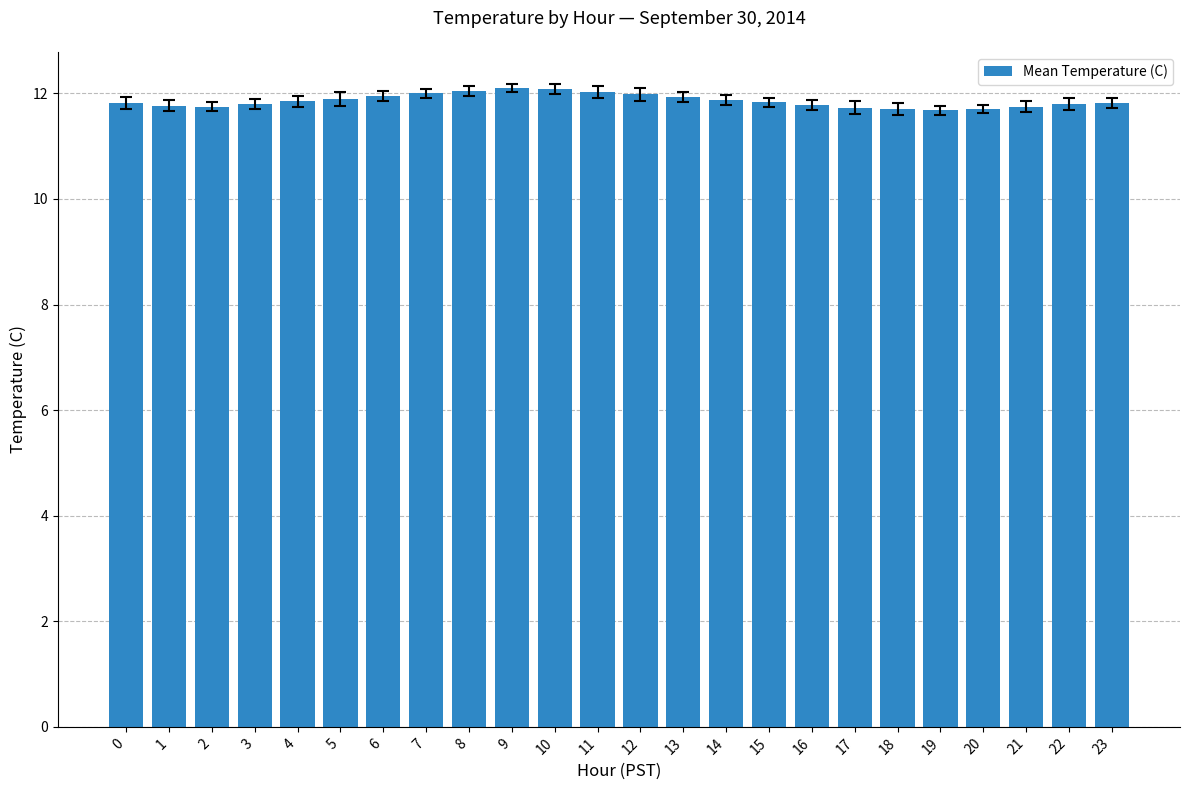

What is the maximum value shown in the chart?

12.1